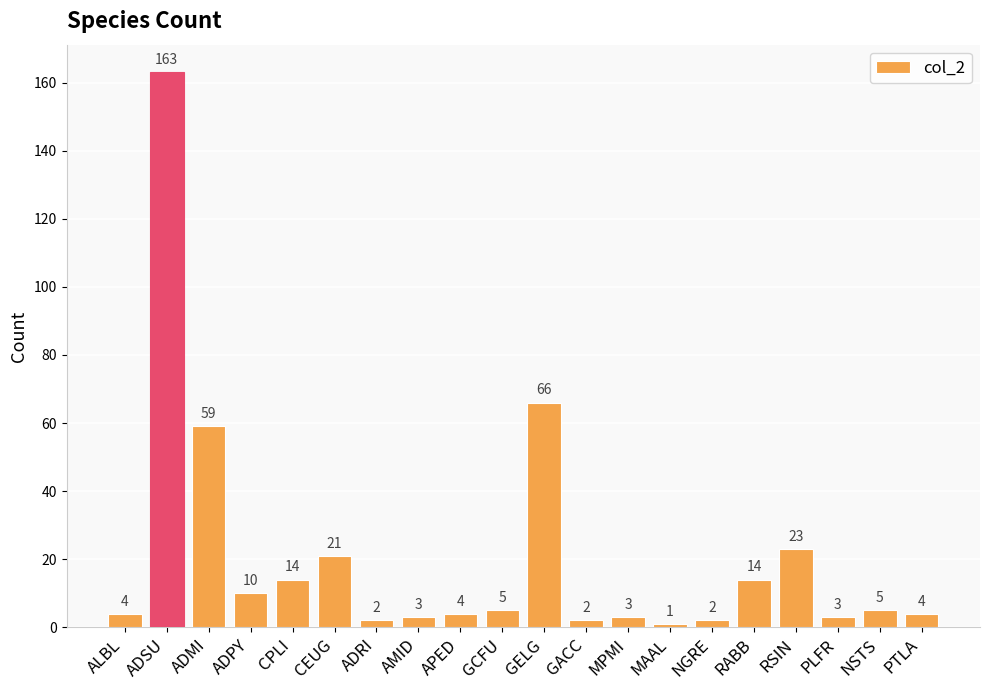

The value at CEUG is 21. True or false?

True